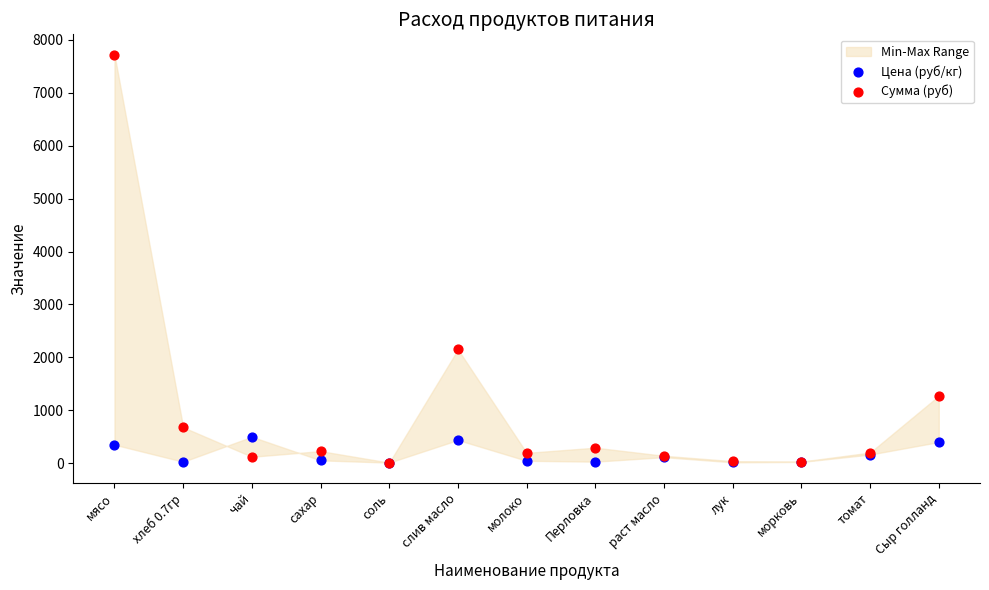

Which series has the widest spread of Y values?

Сумма (руб)